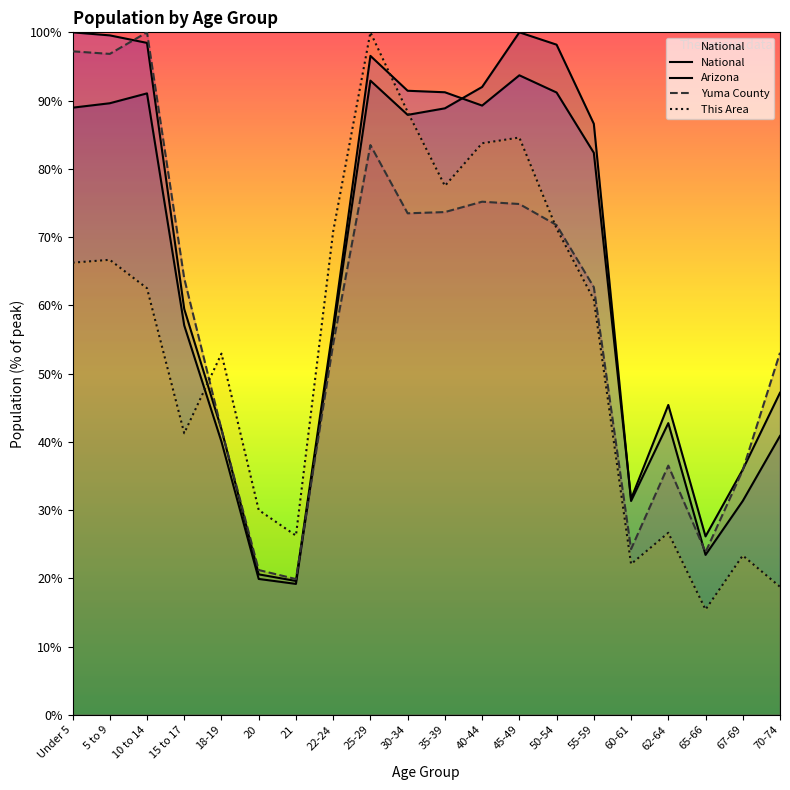

What is the difference between the Arizona values at 65-66 and 21?

6.5